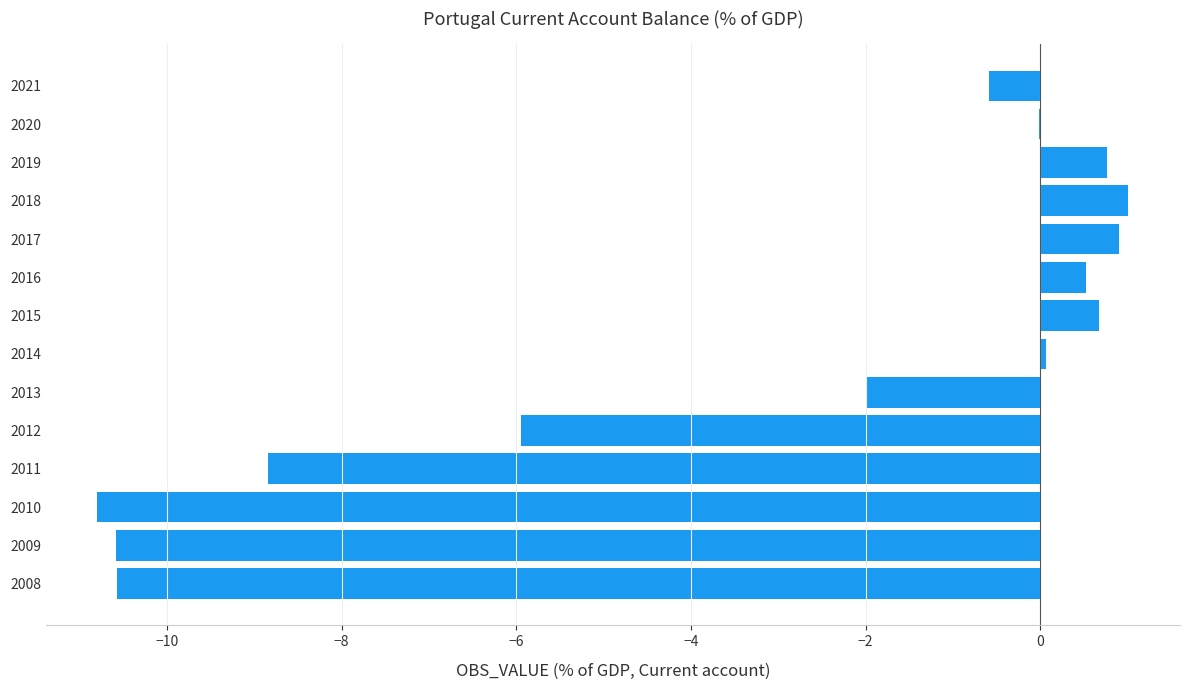

What is the change in value from 2008 to 2019?

+11.3